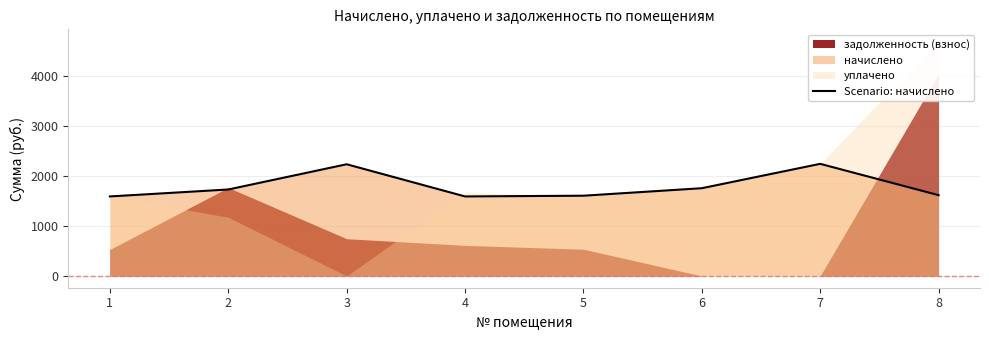

Reading right to left, extract all data points from this chart.

1620.4	2248.3	1759.7	1609.4	1594.7	2239.9	1734.0	1594.7